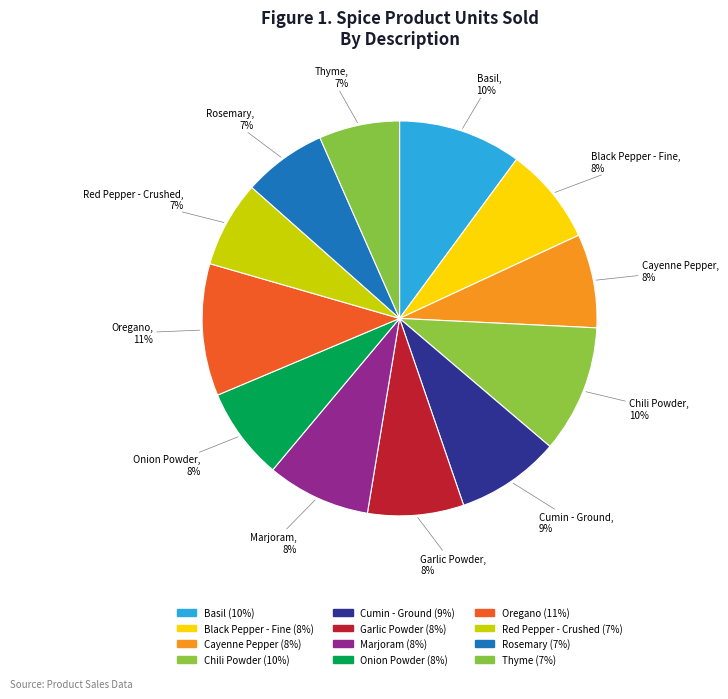

To the nearest percent, what is the average slice percentage?

8%